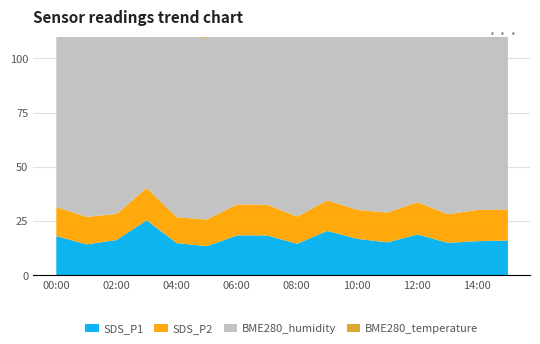

What is the difference between the SDS_P1 values at 06:00 and 08:00?

3.9